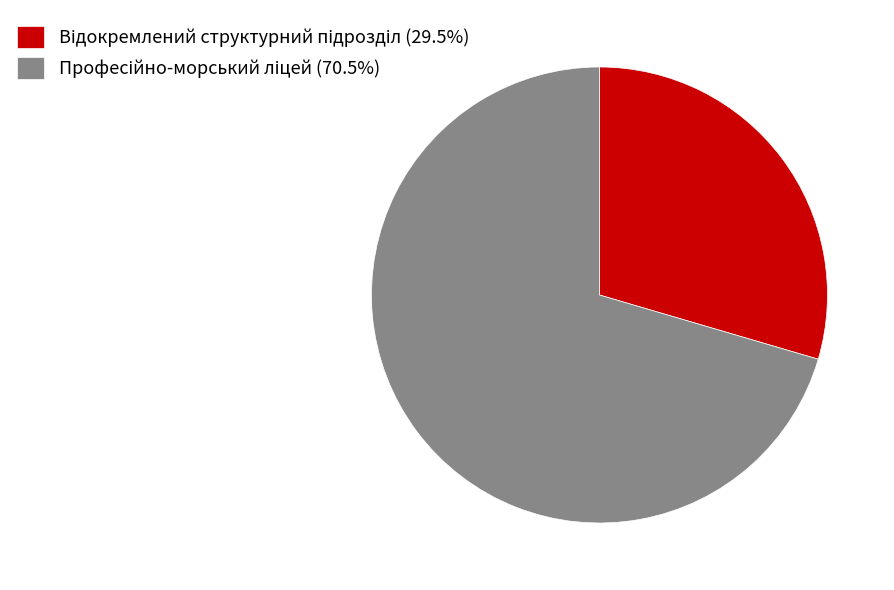

Is there a majority slice in this chart?

Yes